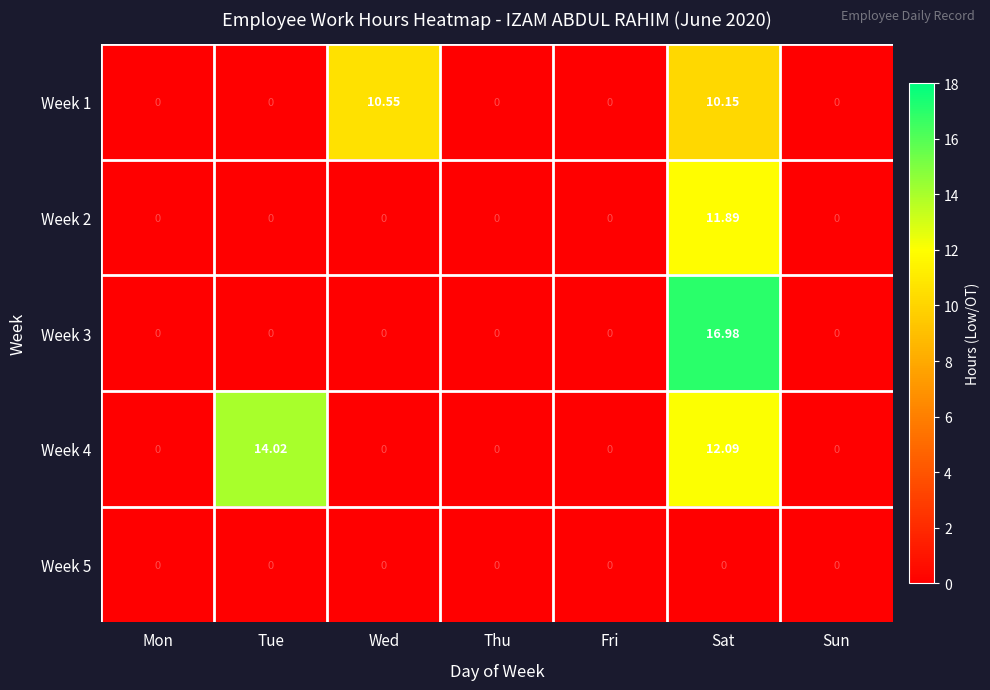

How many values in the Week 4 series exceed 0?

2